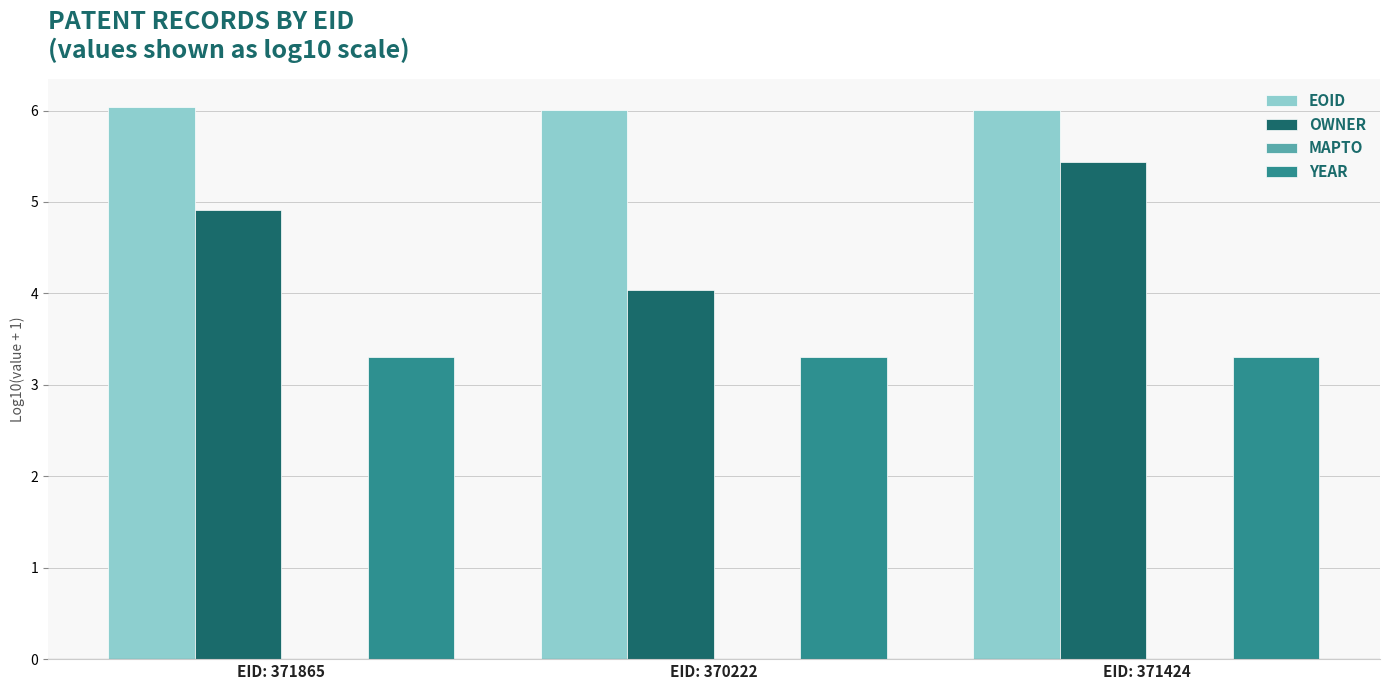

What position from the left is EID: 371424?

3